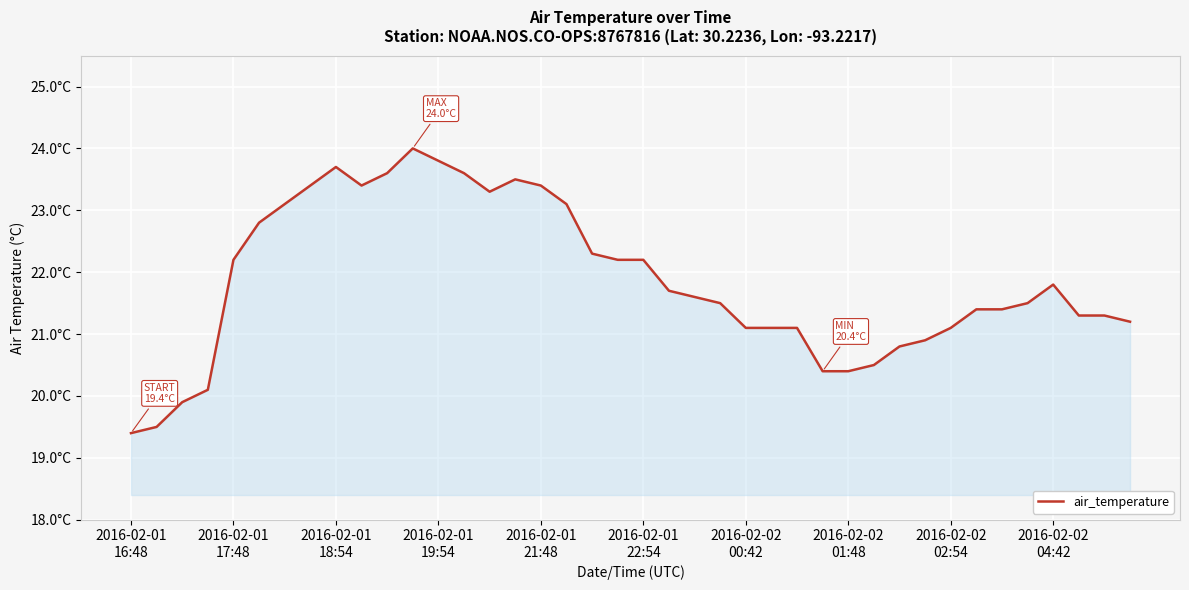

Does the chart display data point markers on the line(s)?

No